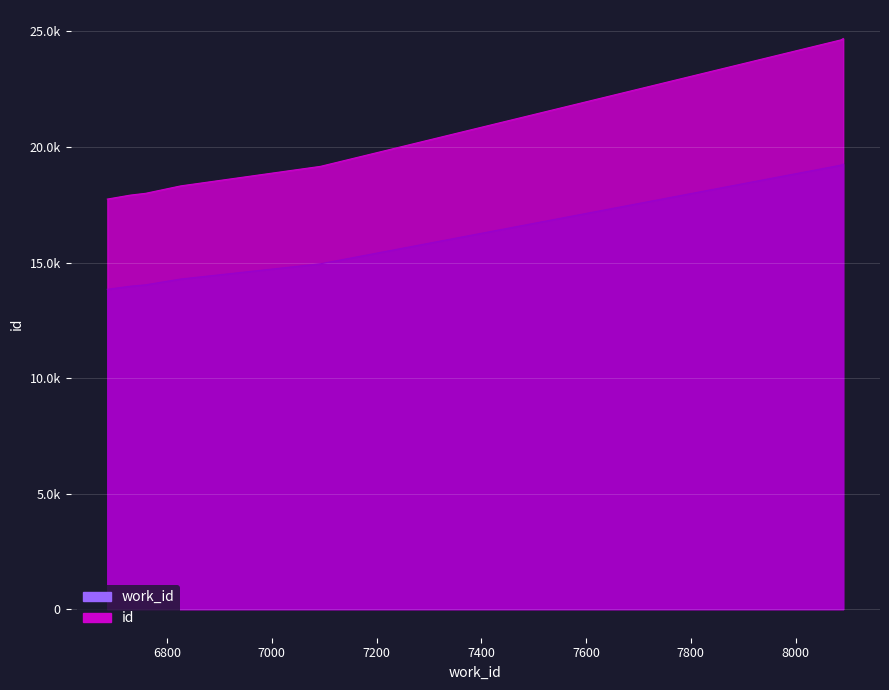

What is the highest value of the work_id series?

19259.0